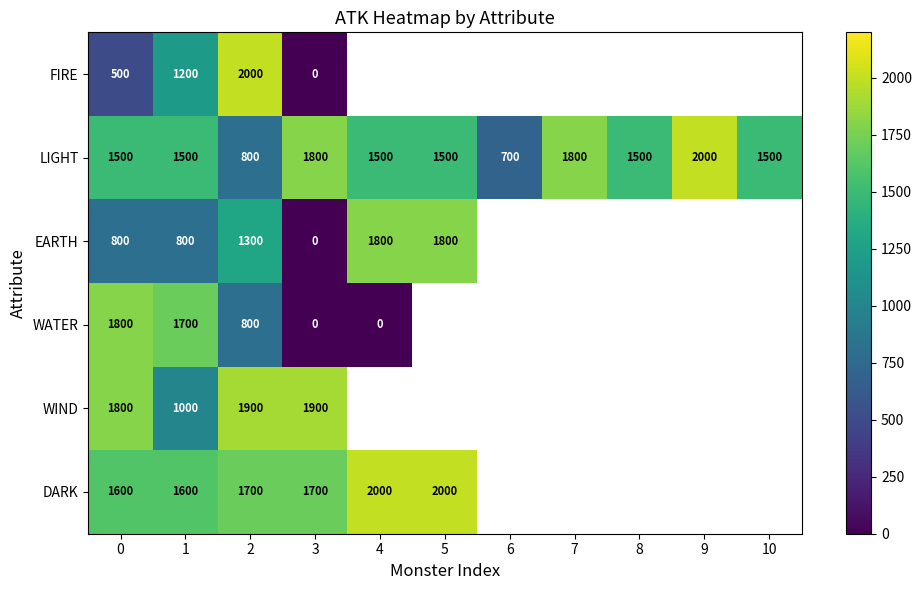

How many LIGHT values are between 1500 and 1800?

8